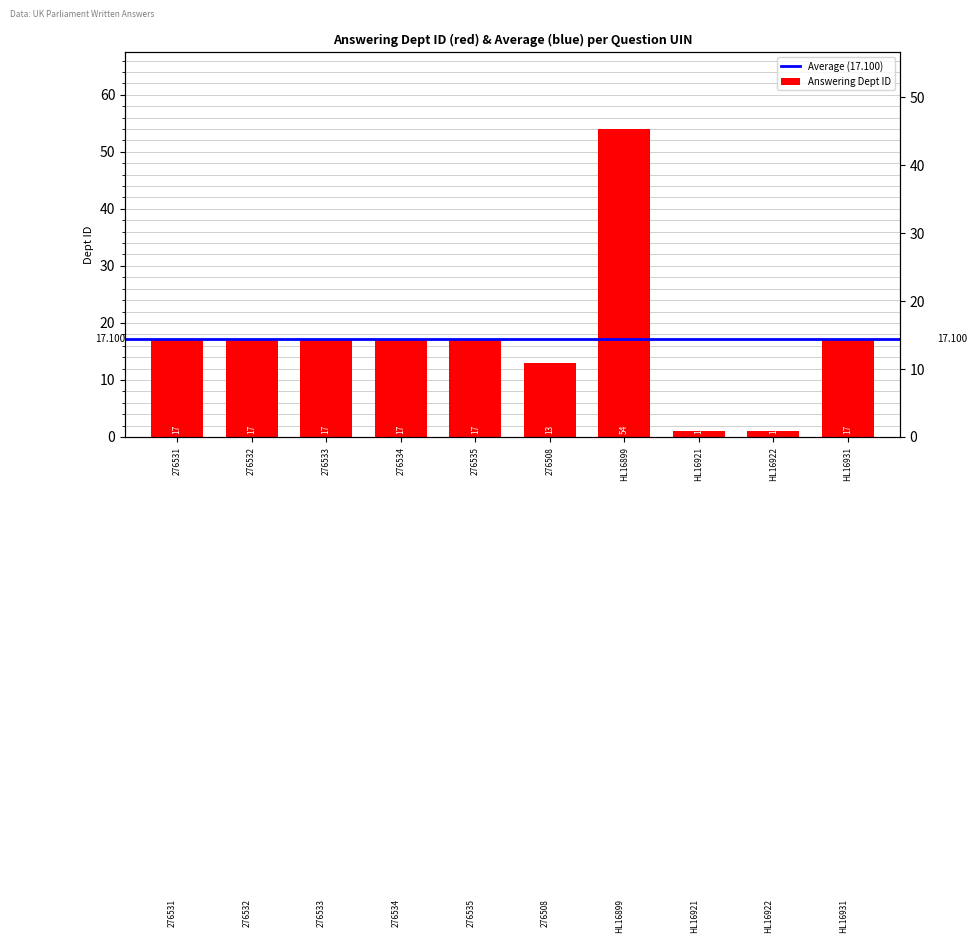

What is the sum of the values at 276532 and HL16921?

18